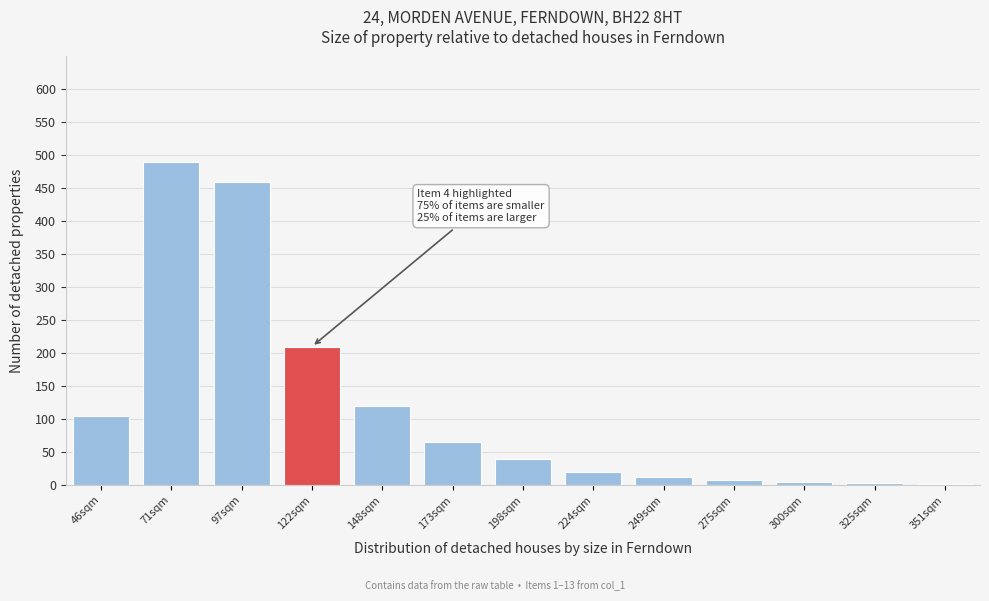

The value at 97sqm is 460. True or false?

True